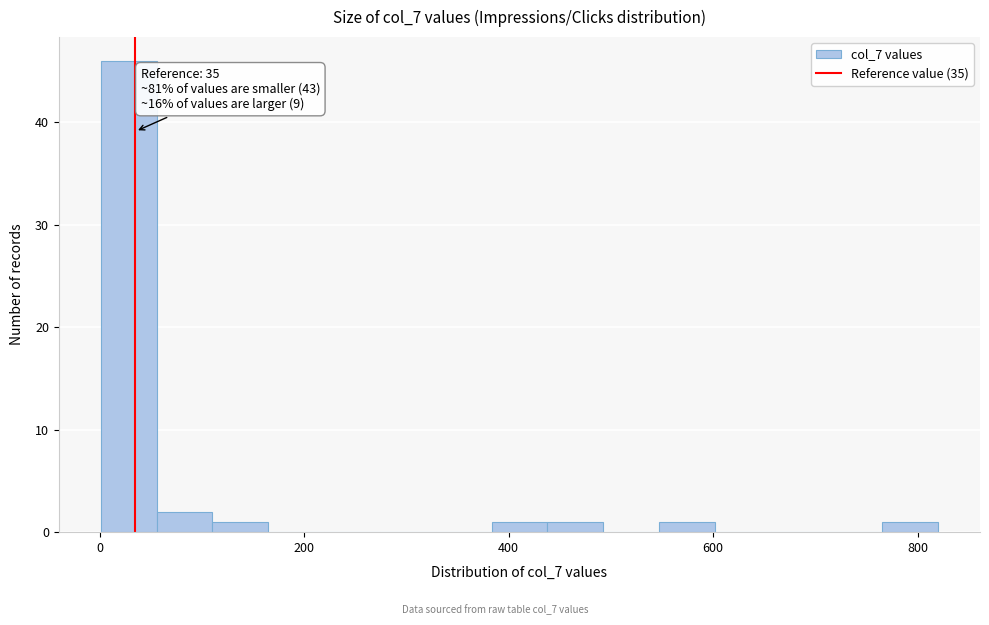

Read against the x-axis, roughly where is the centre of the tallest bar?

20